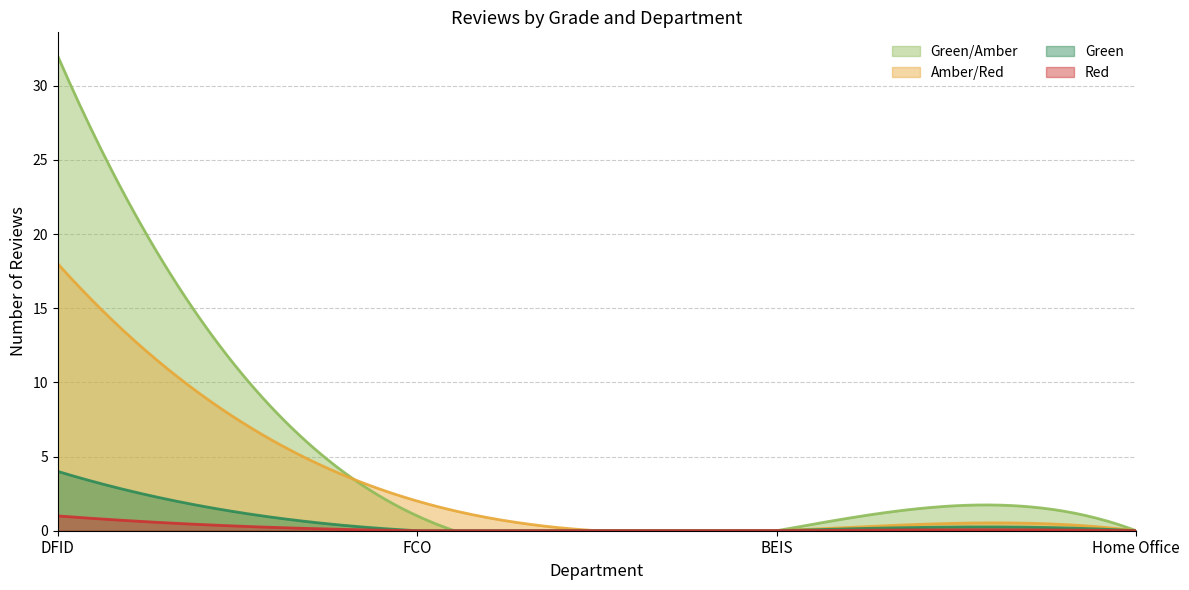

Is it true that Red equals 1 at DFID?

False